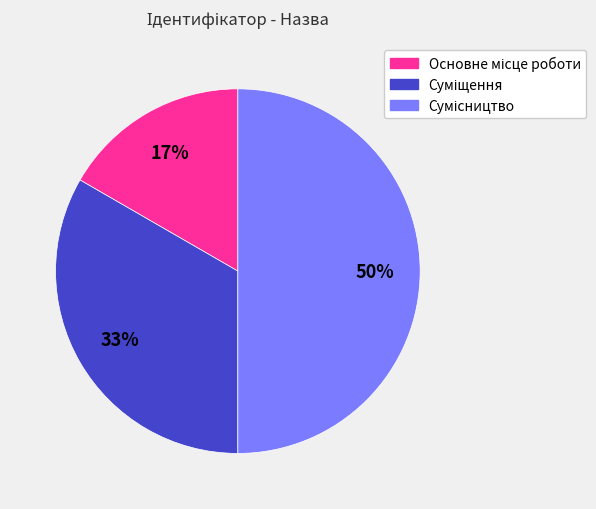

To the nearest percent, what is the difference between the largest and smallest slice percentages?

33%